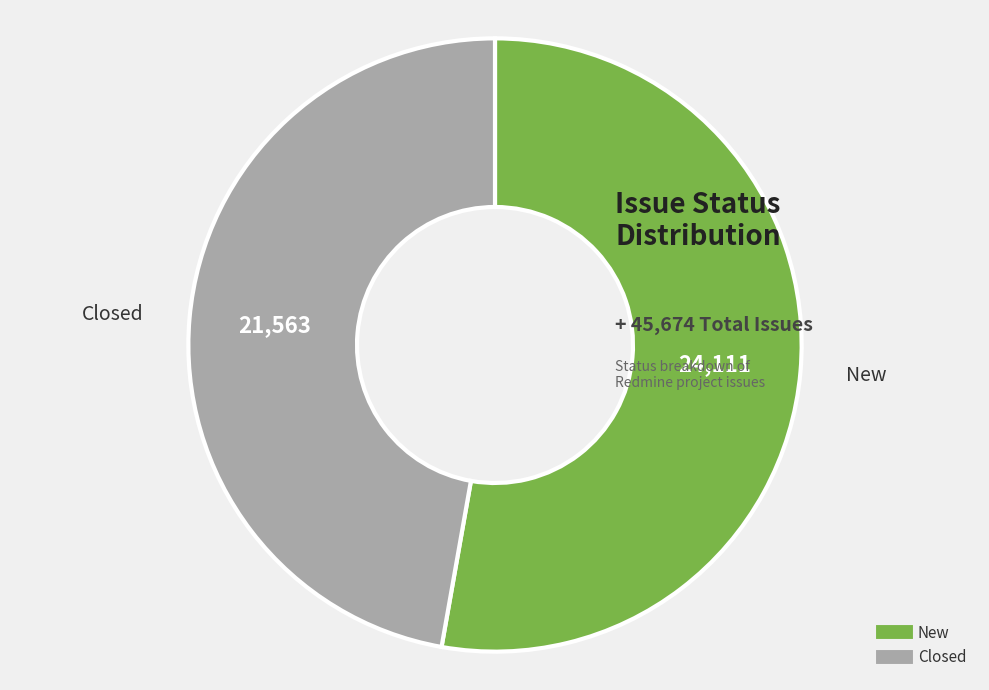

Rank the categories by value from highest to lowest.

New, Closed